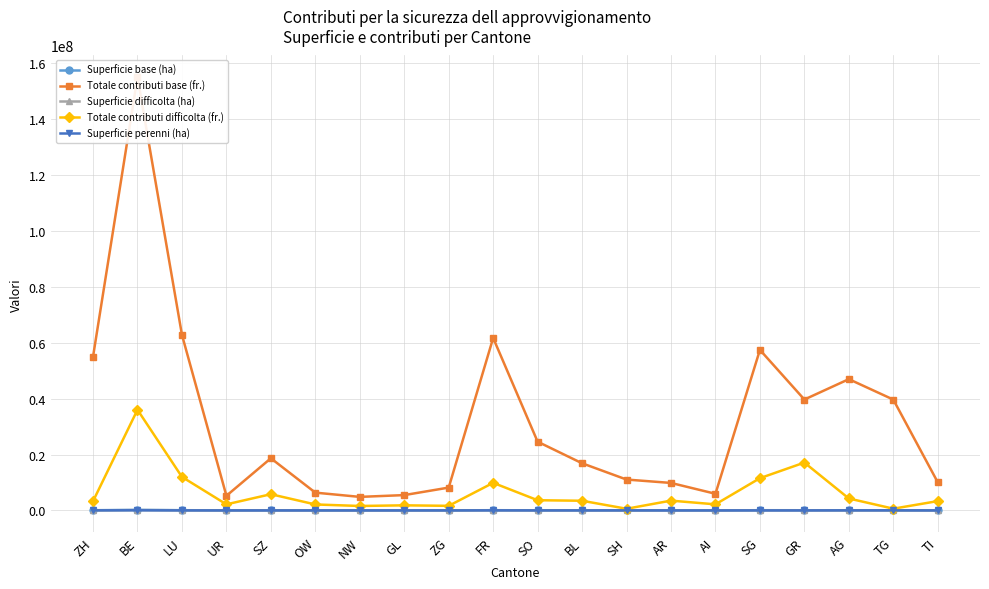

True or false: Superficie perenni (ha) and Totale contributi base (fr.) intersect in this chart.

False